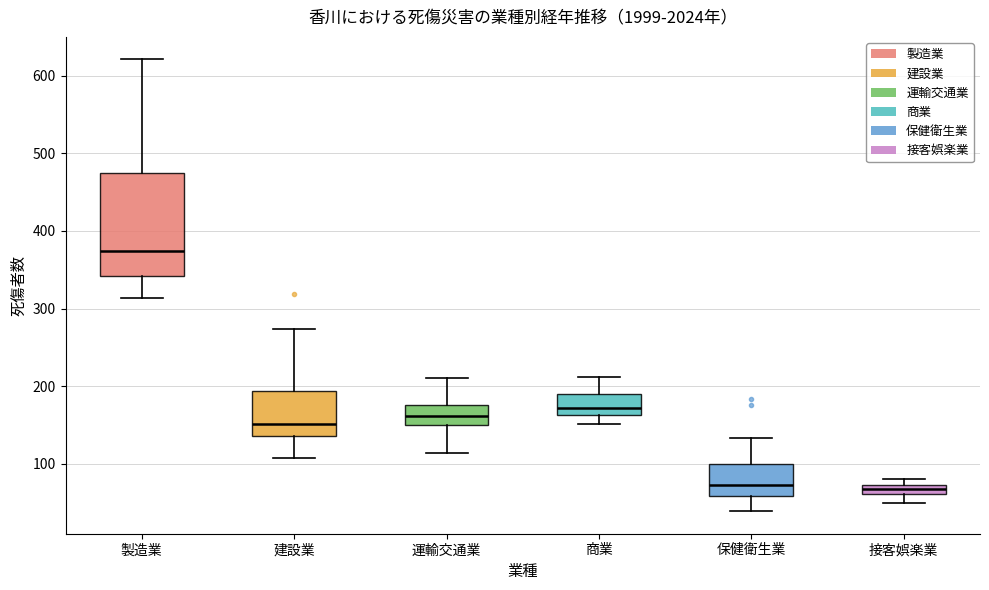

Where does the lower whisker of the box for 商業 end on the y-axis? The values are not printed on the chart, so give them approximately, as read against the axis.

150